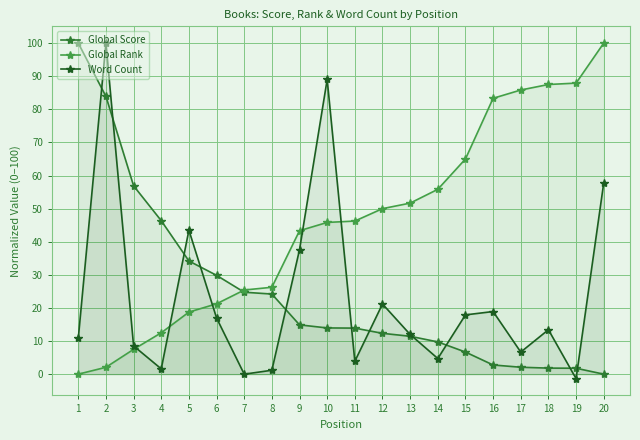

At how many categories does at least one series exceed 56?

10